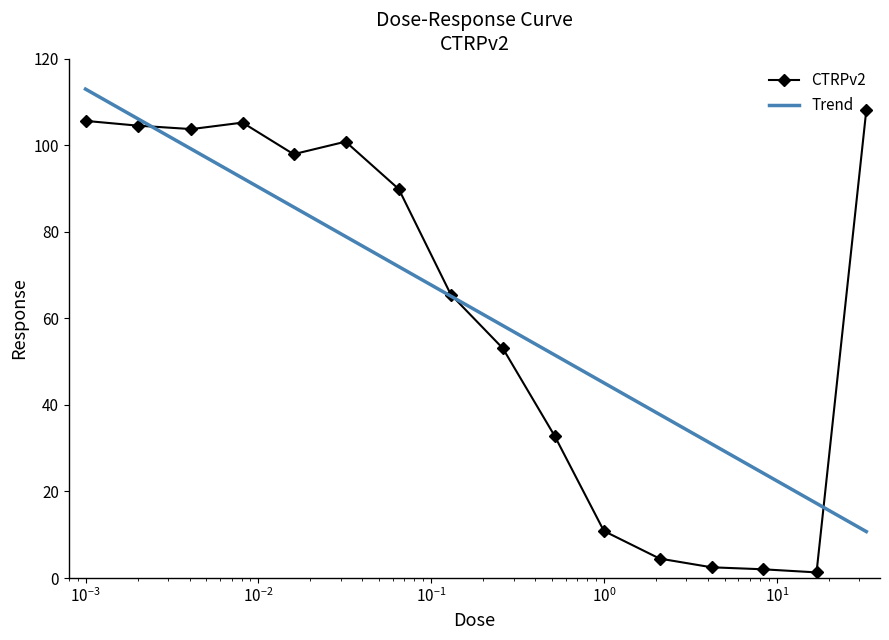

Rank the series by their maximum value, from highest to lowest.

Trend, CTRPv2